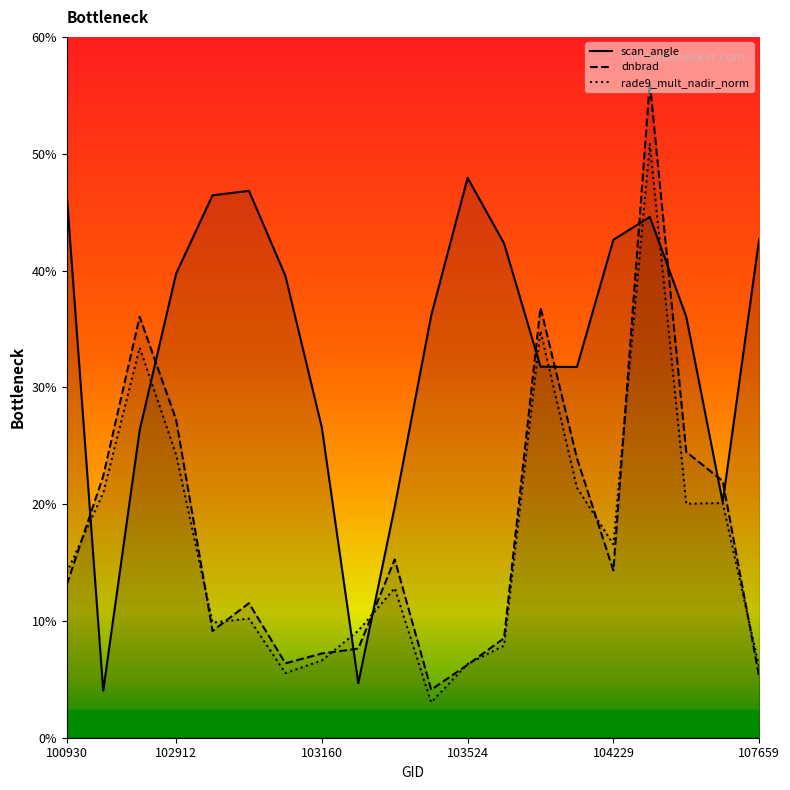

After their last crossing, which series has the higher values: rade9_mult_nadir_norm or dnbrad?

rade9_mult_nadir_norm